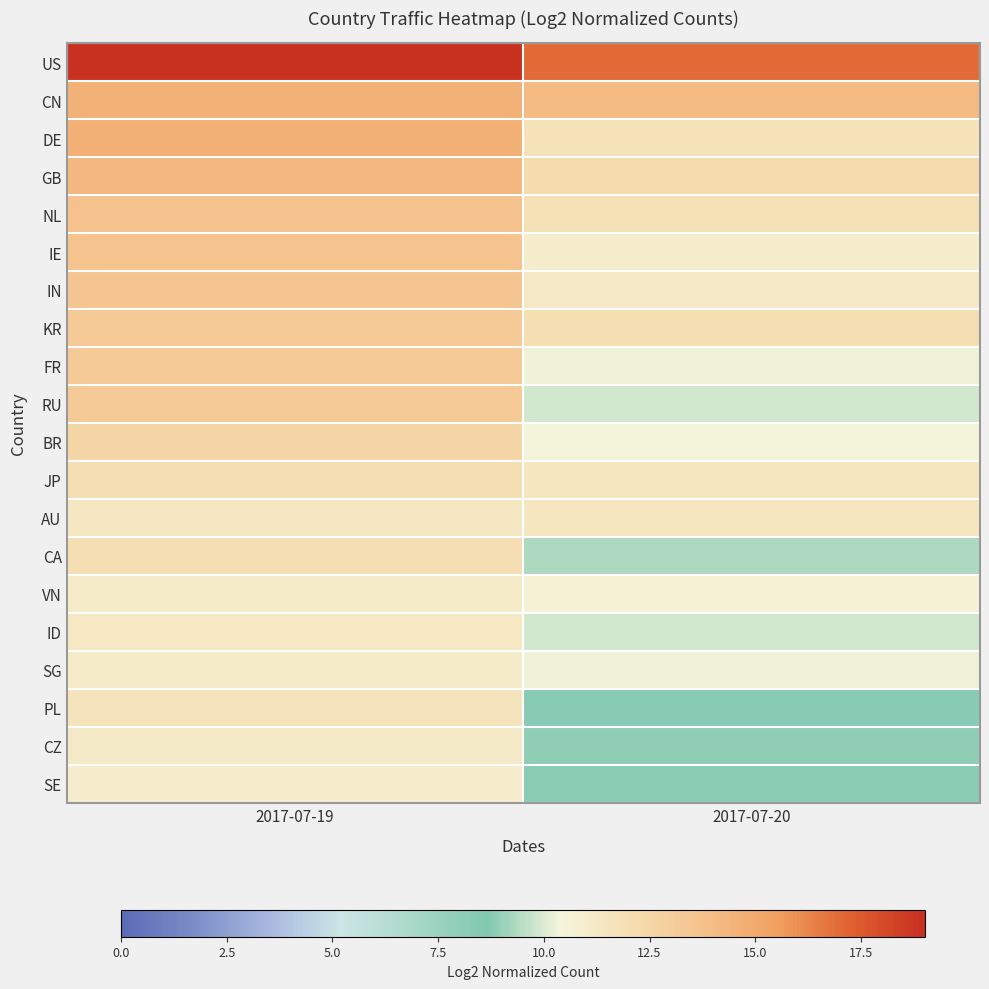

What is the total value across all series at 2017-07-20?

220.8